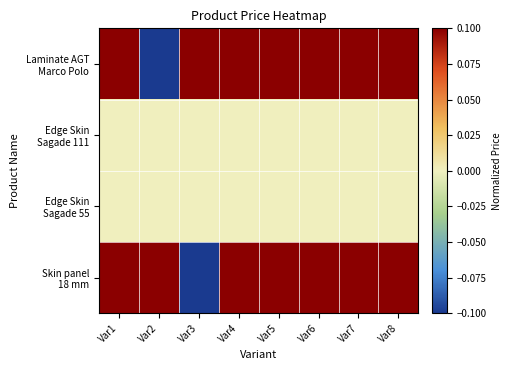

At which category does the chart reach its peak across all series?

Var1